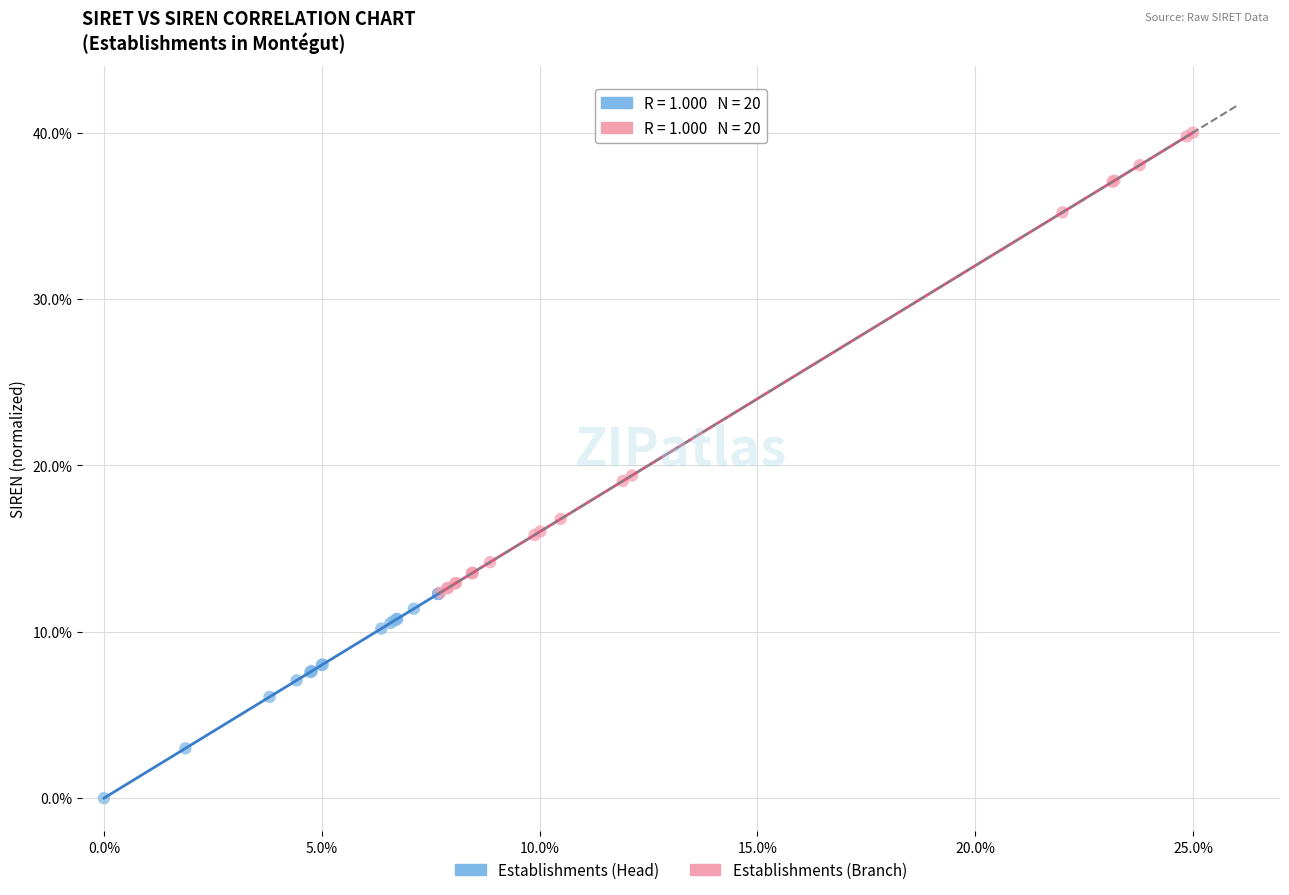

What are all the series names shown in the legend?

Establishments (Head), Establishments (Branch)